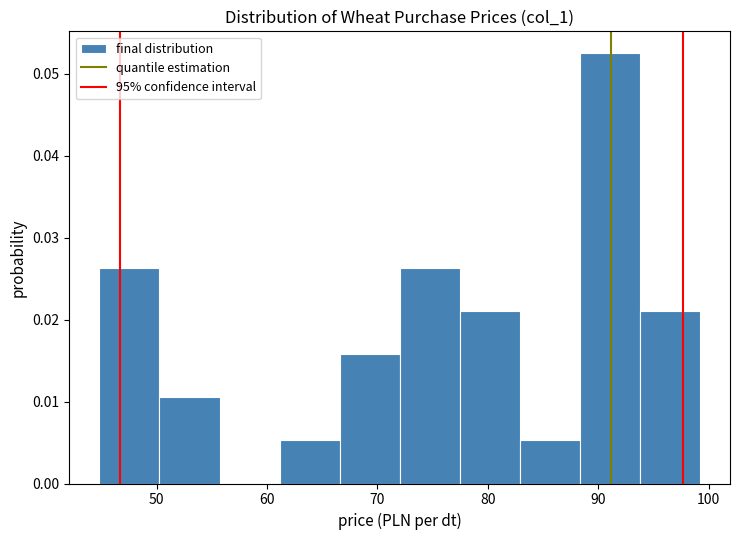

Which range on the x-axis has the tallest bar?

88 to 94